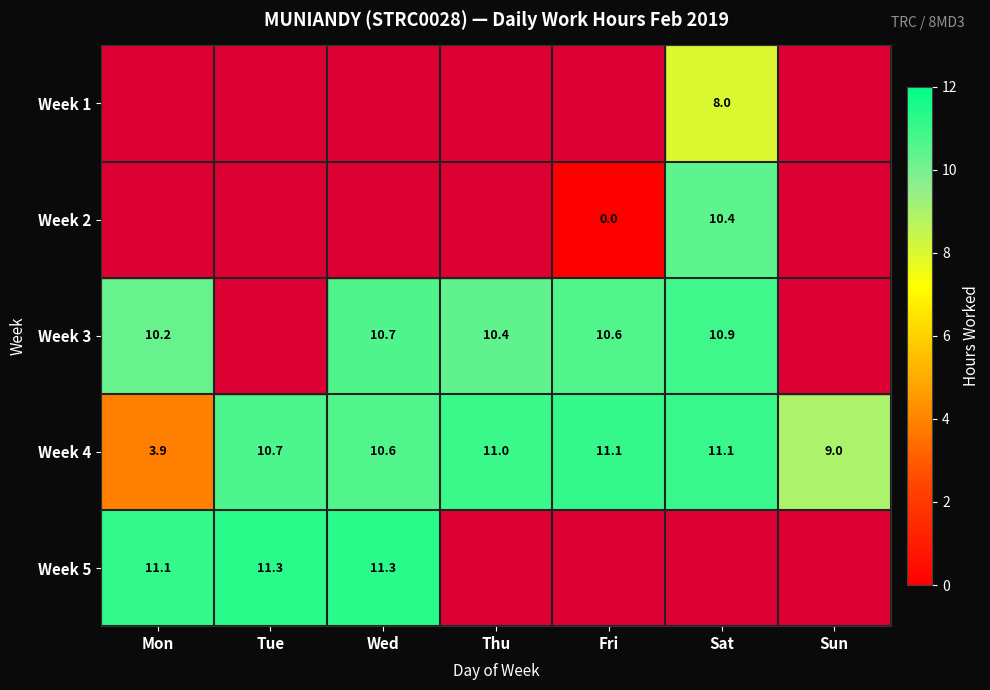

What is the maximum value for Week 4?

11.1